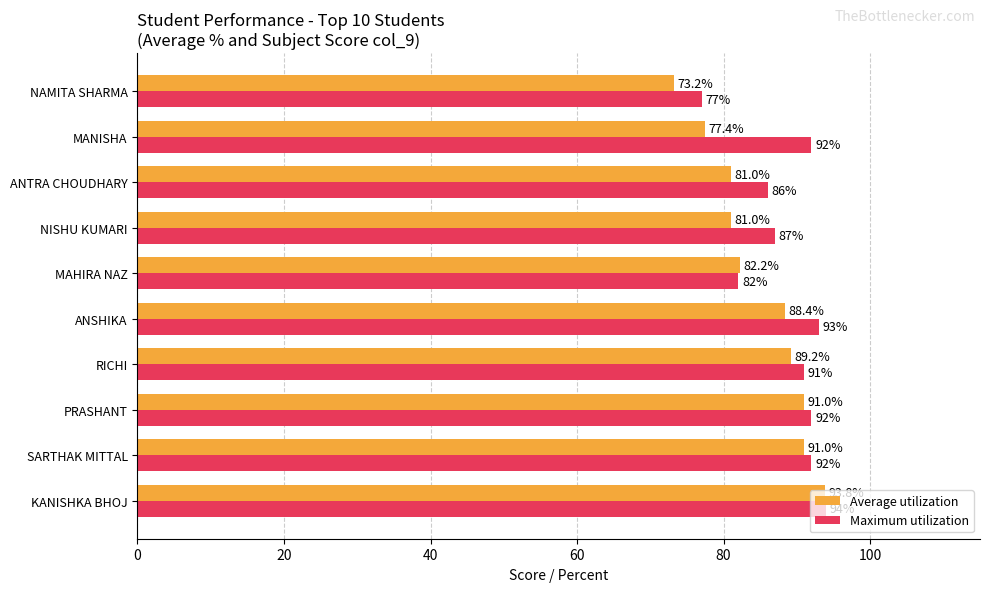

Where is Maximum utilization nearest to the value 85?

ANTRA CHOUDHARY